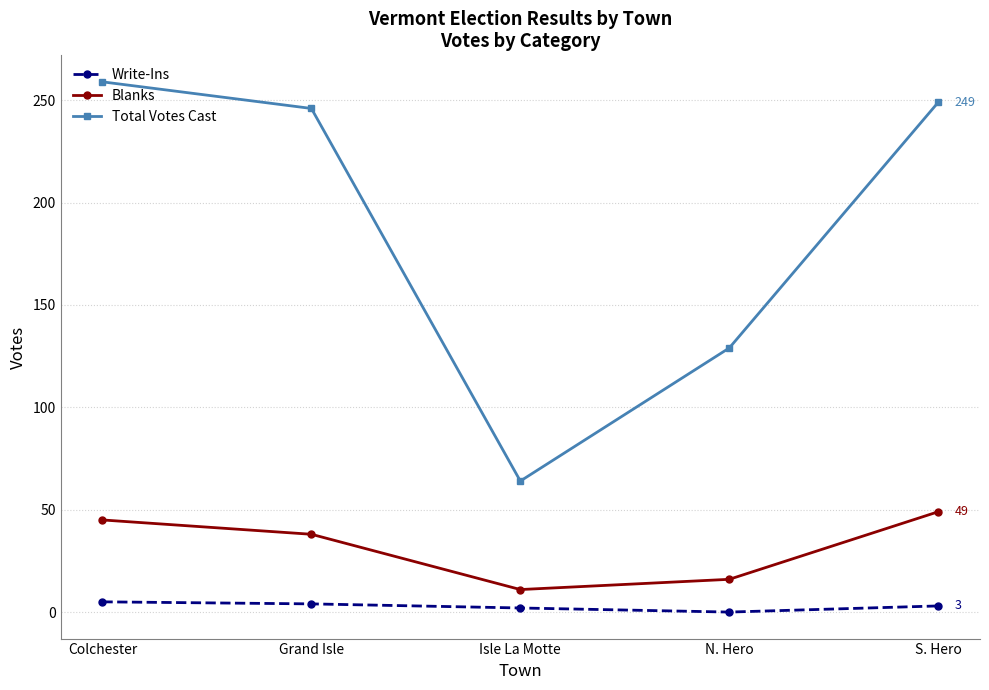

Which series has the widest spread of values?

Total Votes Cast